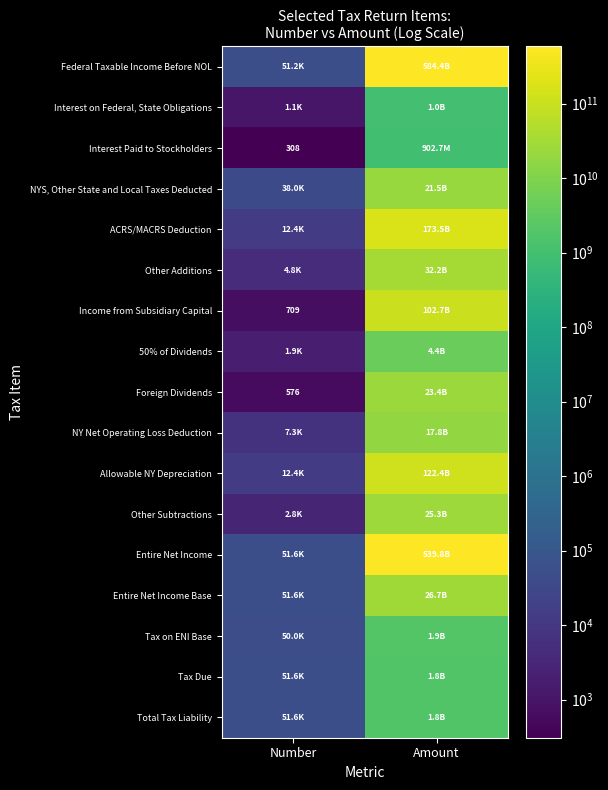

Is it true that Income from Subsidiary Capital equals 709 at Number?

True